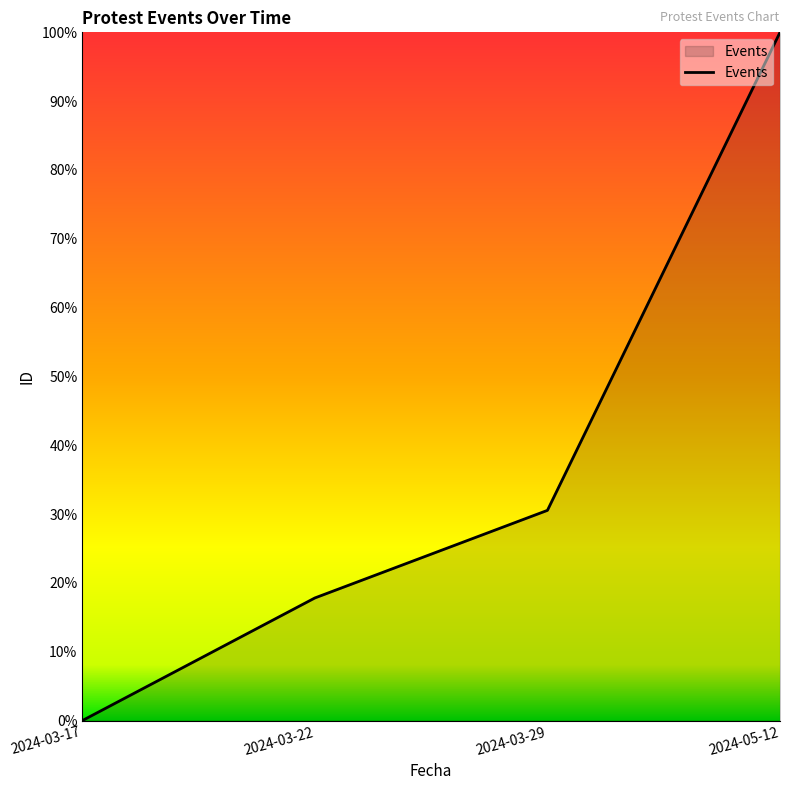

Is it true that the value at 2024-03-29 is 30.5?

True